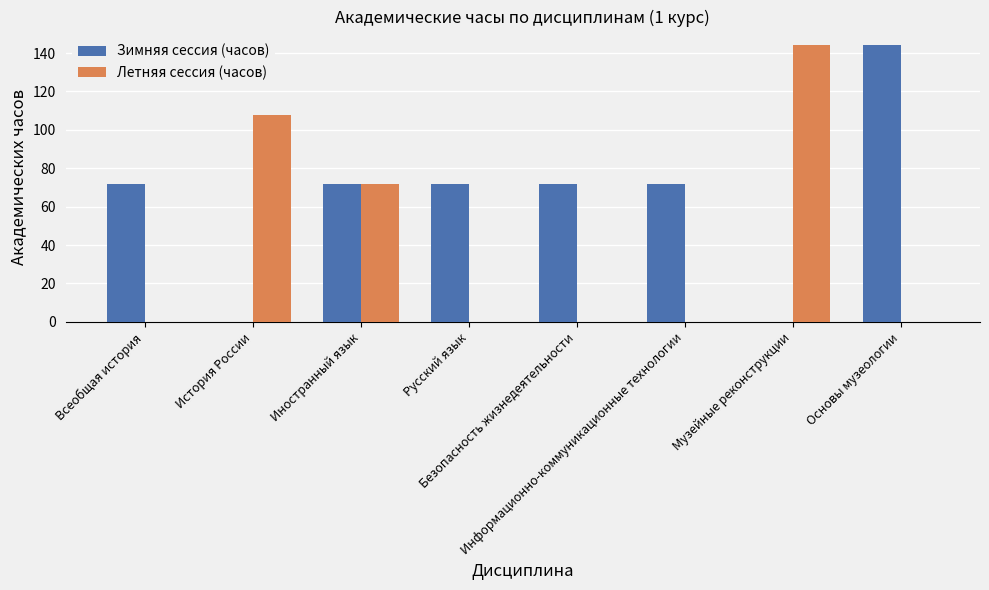

What are all the series names shown in the legend?

Зимняя сессия (часов), Летняя сессия (часов)